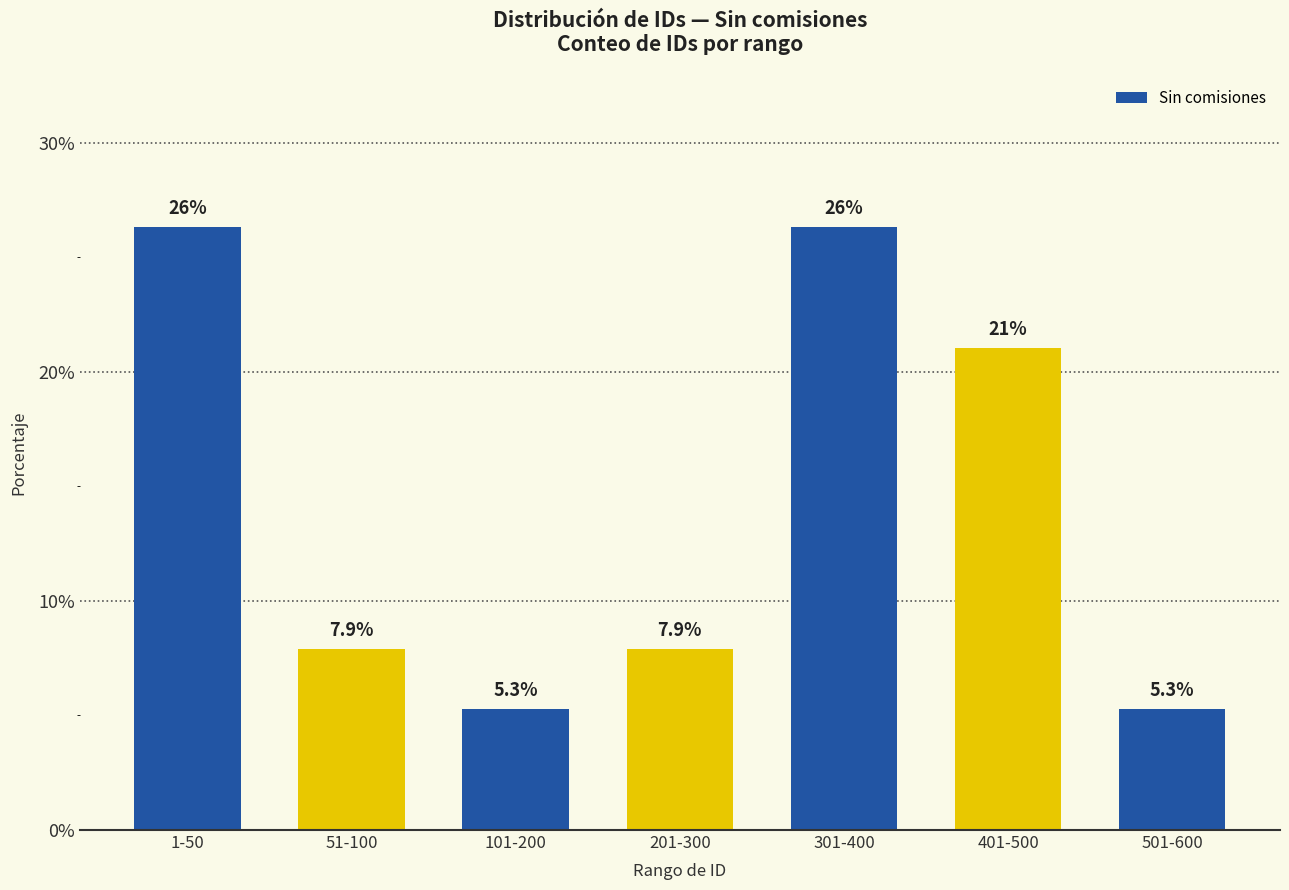

True or false: the data shows 34.3 at 401-500.

False